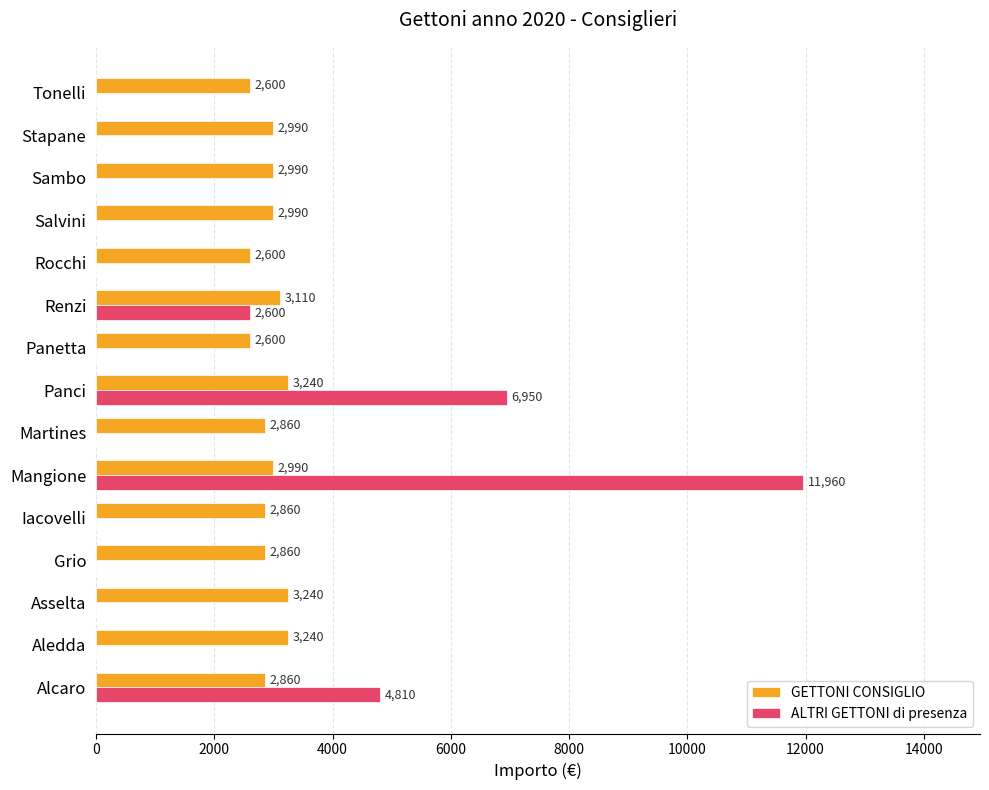

Where is ALTRI GETTONI di presenza nearest to the value 5980?

Panci